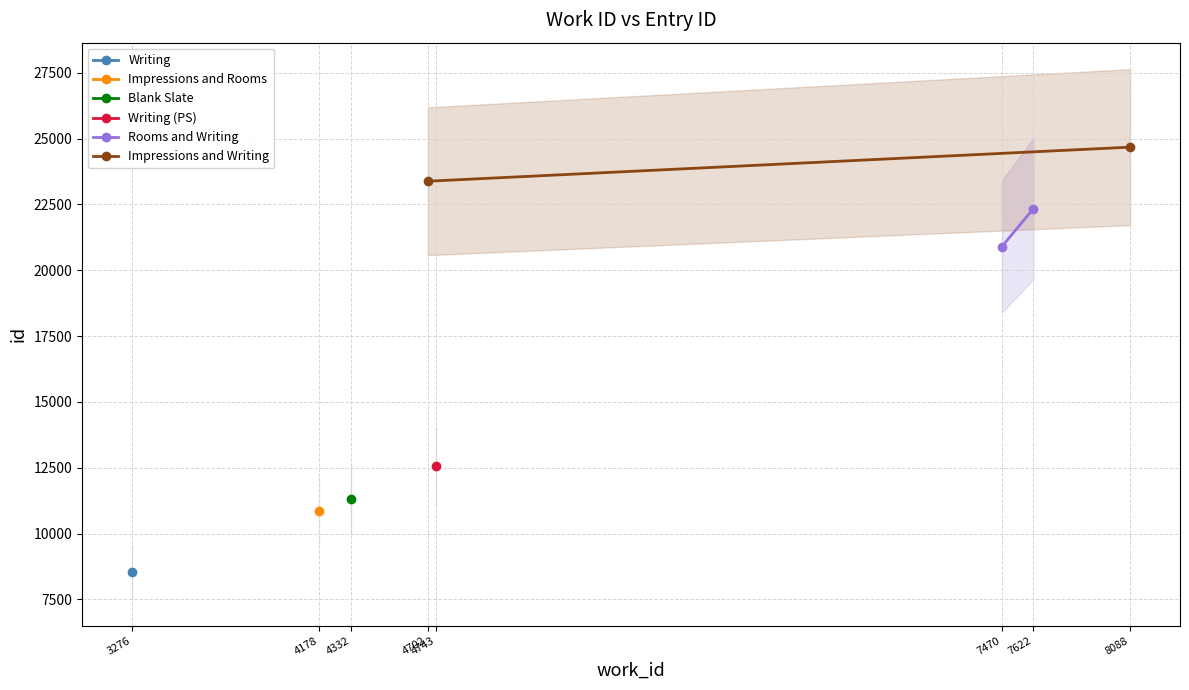

What is the value of the Rooms and Writing point at the 2nd from the left?

22341